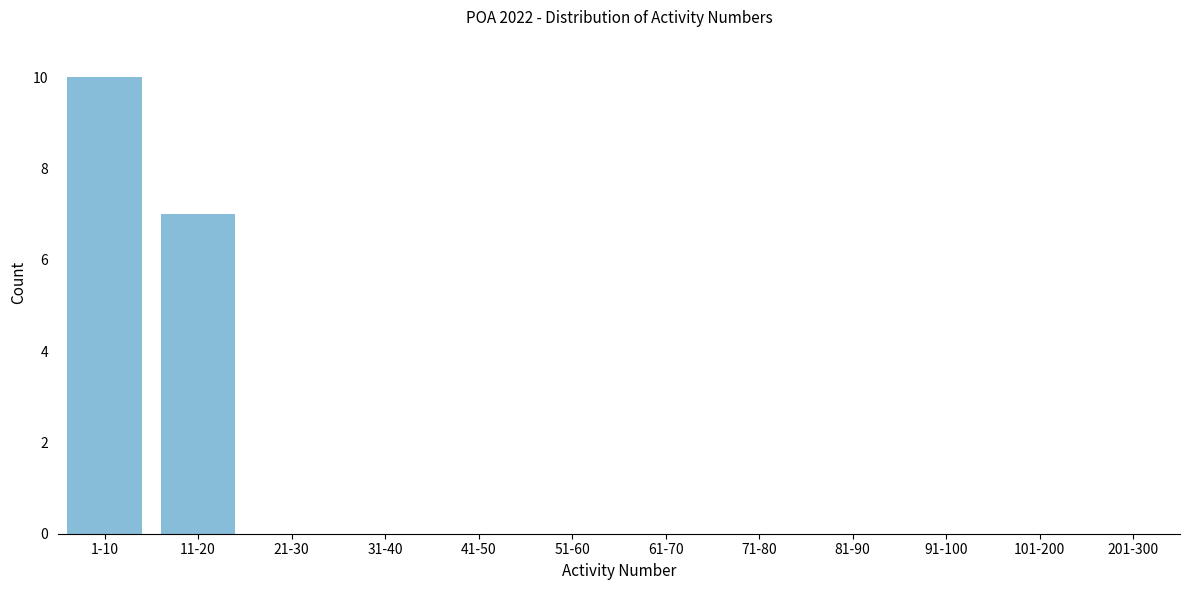

Reading left to right, extract all data points from this chart.

1-10=10	11-20=7	21-30=0	31-40=0	41-50=0	51-60=0	61-70=0	71-80=0	81-90=0	91-100=0	101-200=0	201-300=0